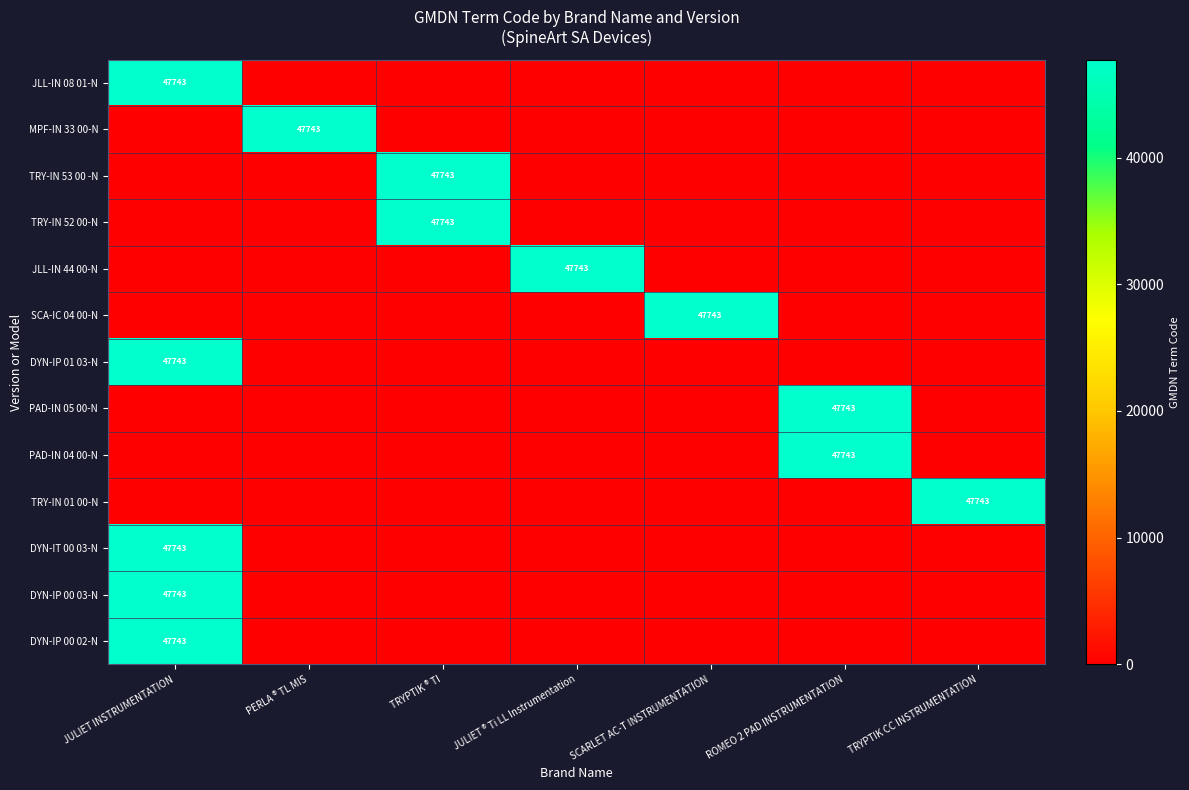

Is it true that DYN-IP 00 02-N equals 47743 at JULIET INSTRUMENTATION?

True